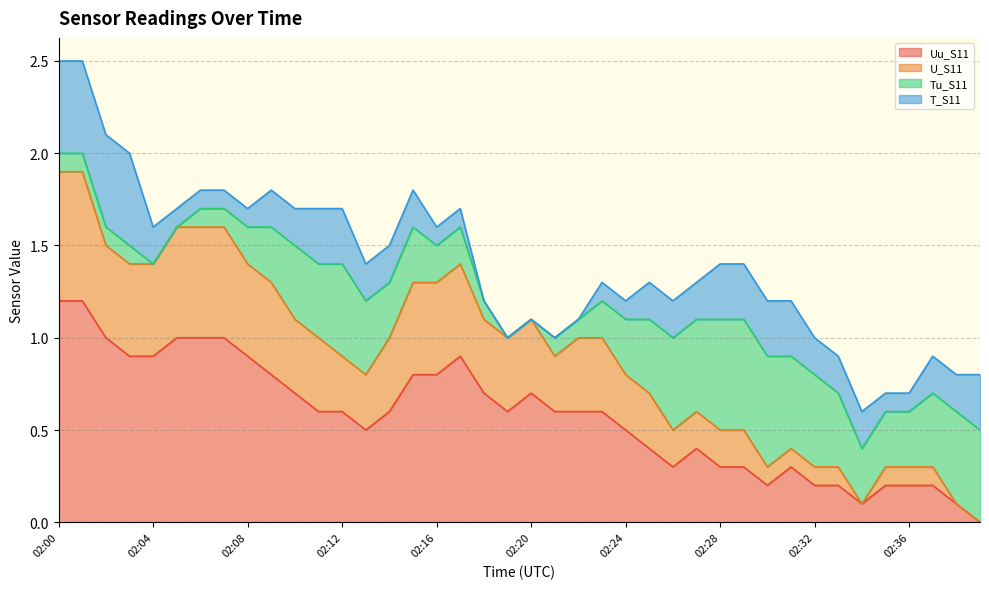

True or false: U_S11 and Uu_S11 intersect in this chart.

False